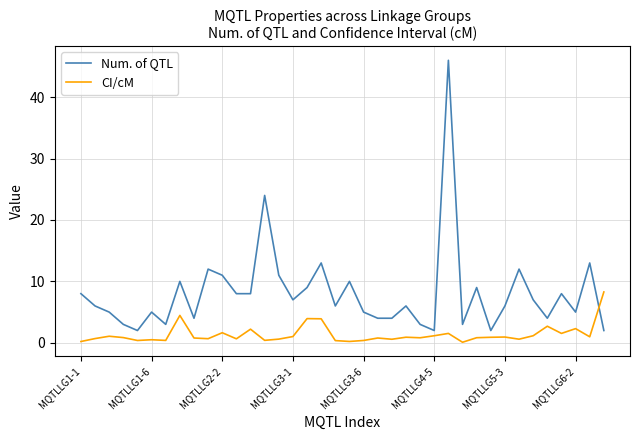

True or false: CI/cM and Num. of QTL intersect in this chart.

True